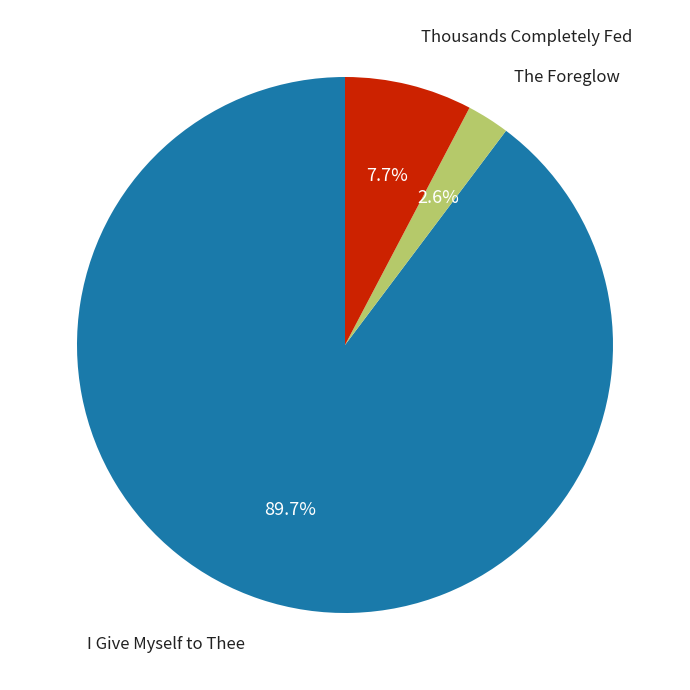

Is there a majority slice in this chart?

Yes